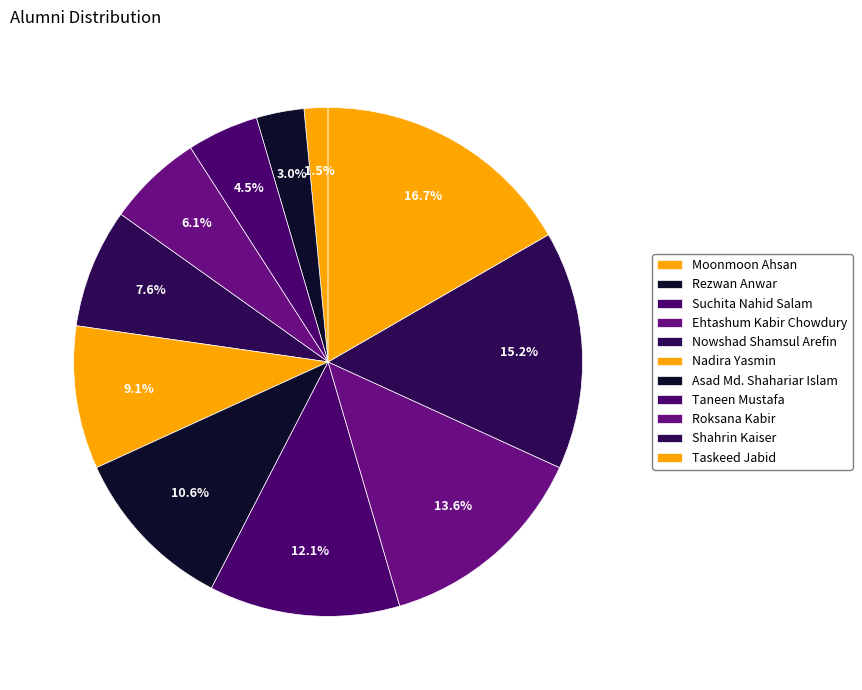

Which category has the biggest portion of the pie?

Taskeed Jabid